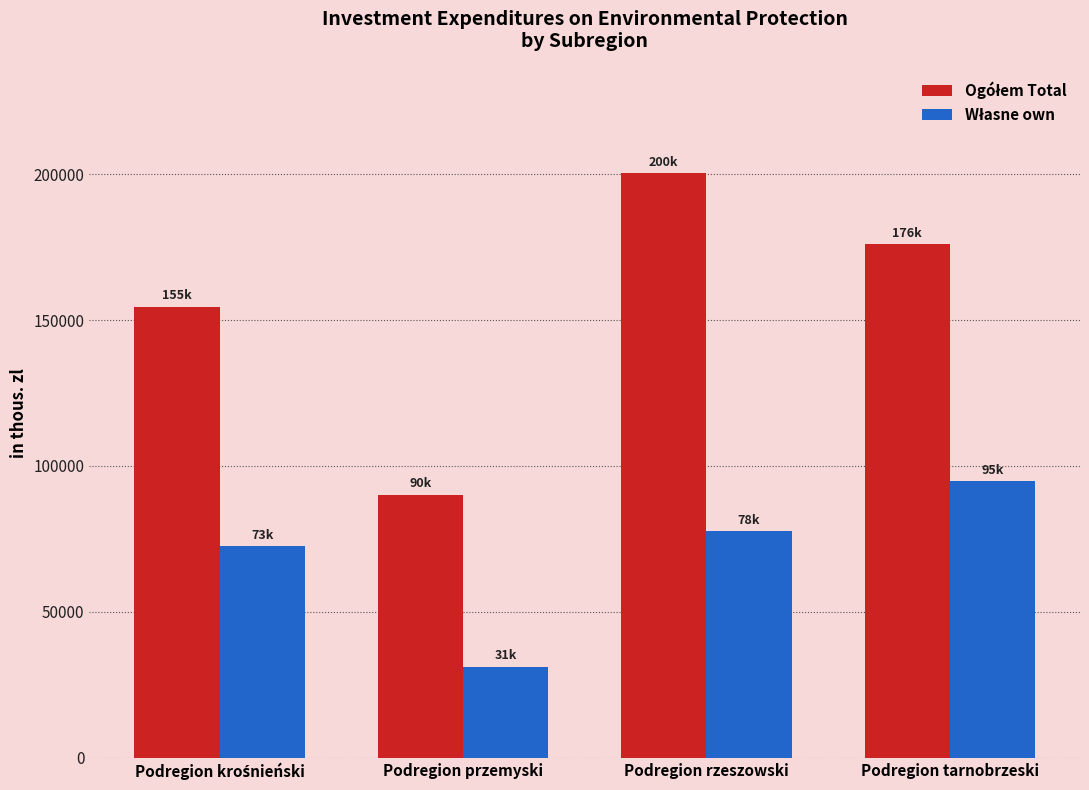

What is the total value across all series at Podregion rzeszowski?

277960.1